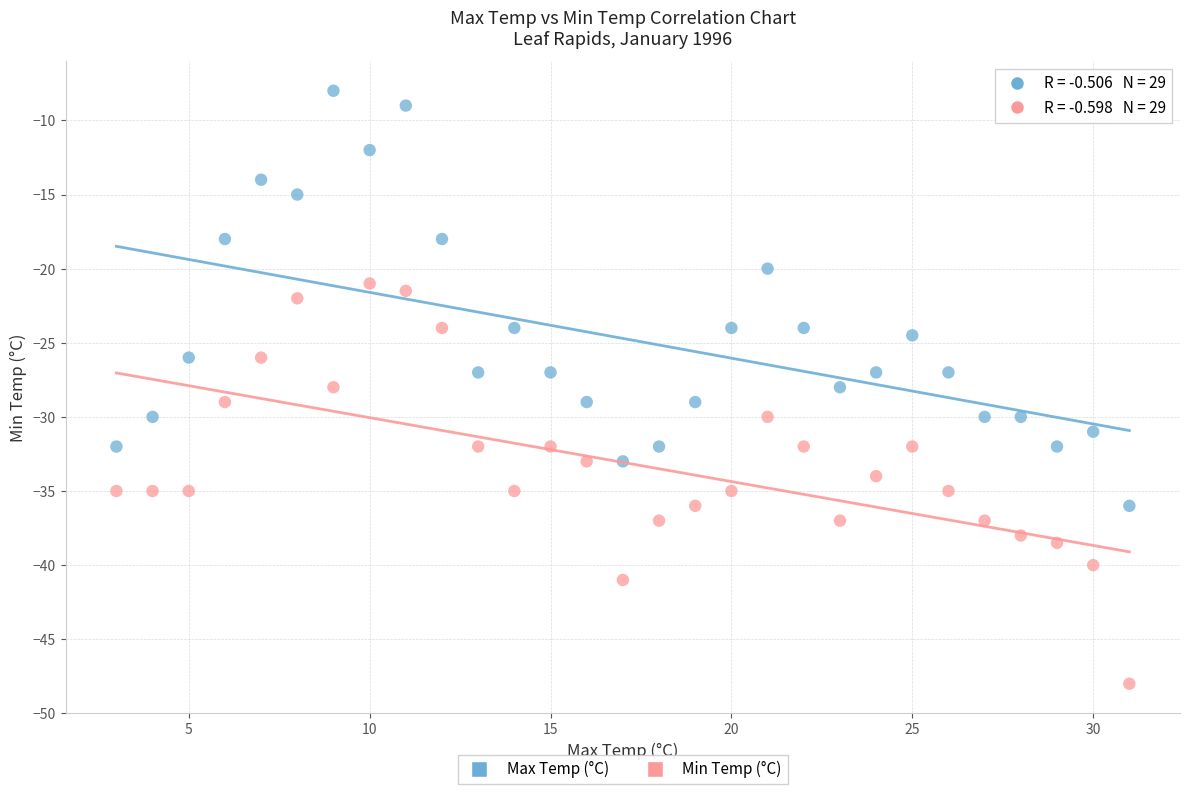

Across all data points, what is the range of Y values (max minus min)?

40.0